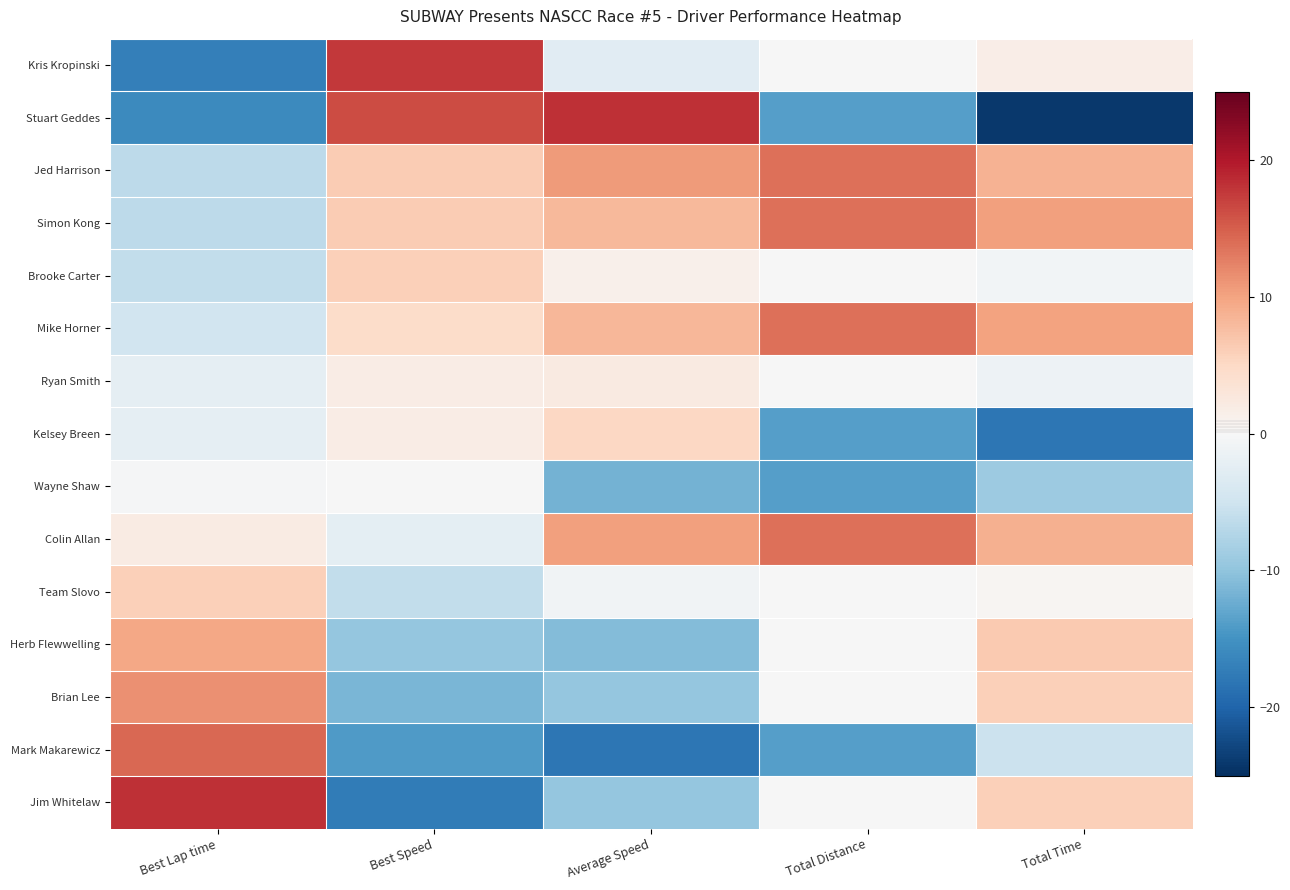

Reading left to right, list all the values displayed in this chart.

Kris Kropinski: Best Lap time=-17.1	Best Speed=17.8	Average Speed=-2.9	Total Distance=-0.0	Total Time=1.7
Stuart Geddes: Best Lap time=-15.9	Best Speed=16.4	Average Speed=18.2	Total Distance=-13.7	Total Time=-24.1
Jed Harrison: Best Lap time=-6.5	Best Speed=6.4	Average Speed=10.6	Total Distance=13.7	Total Time=8.8
Simon Kong: Best Lap time=-6.5	Best Speed=6.3	Average Speed=8.1	Total Distance=13.7	Total Time=10.3
Brooke Carter: Best Lap time=-6.2	Best Speed=6.0	Average Speed=1.2	Total Distance=-0.0	Total Time=-0.7
Mike Horner: Best Lap time=-4.8	Best Speed=4.5	Average Speed=8.4	Total Distance=13.7	Total Time=10.1
Ryan Smith: Best Lap time=-2.2	Best Speed=2.0	Average Speed=2.2	Total Distance=-0.0	Total Time=-1.3
Kelsey Breen: Best Lap time=-2.2	Best Speed=1.9	Average Speed=5.2	Total Distance=-13.7	Total Time=-18.1
Wayne Shaw: Best Lap time=-0.2	Best Speed=-0.1	Average Speed=-11.8	Total Distance=-13.7	Total Time=-9.1
Colin Allan: Best Lap time=2.1	Best Speed=-2.4	Average Speed=10.3	Total Distance=13.7	Total Time=9.0
Team Slovo: Best Lap time=6.0	Best Speed=-6.2	Average Speed=-0.9	Total Distance=-0.0	Total Time=0.5
Herb Flewwelling: Best Lap time=9.6	Best Speed=-9.6	Average Speed=-10.8	Total Distance=-0.0	Total Time=6.6
Brian Lee: Best Lap time=11.4	Best Speed=-11.4	Average Speed=-9.7	Total Distance=-0.0	Total Time=5.9
Mark Makarewicz: Best Lap time=14.4	Best Speed=-14.1	Average Speed=-18.2	Total Distance=-13.7	Total Time=-5.3
Jim Whitelaw: Best Lap time=18.2	Best Speed=-17.5	Average Speed=-9.7	Total Distance=-0.0	Total Time=5.9